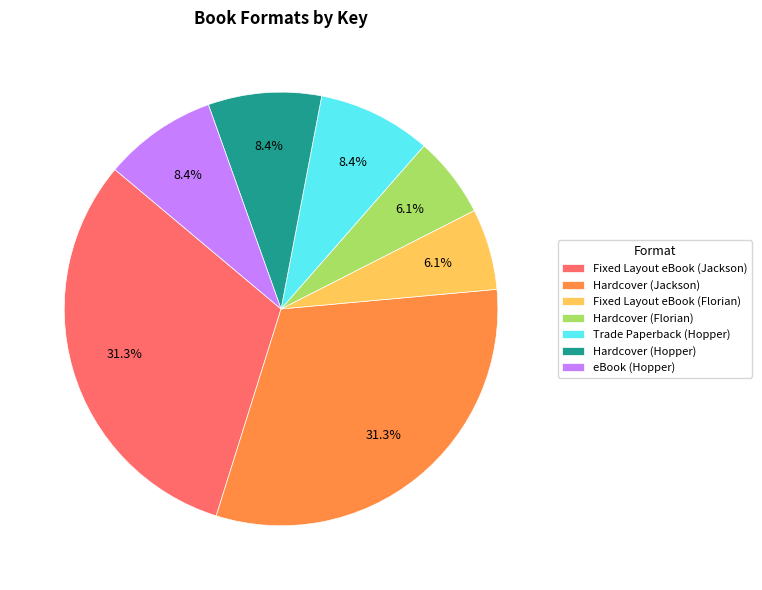

How many slices are in this pie chart?

7